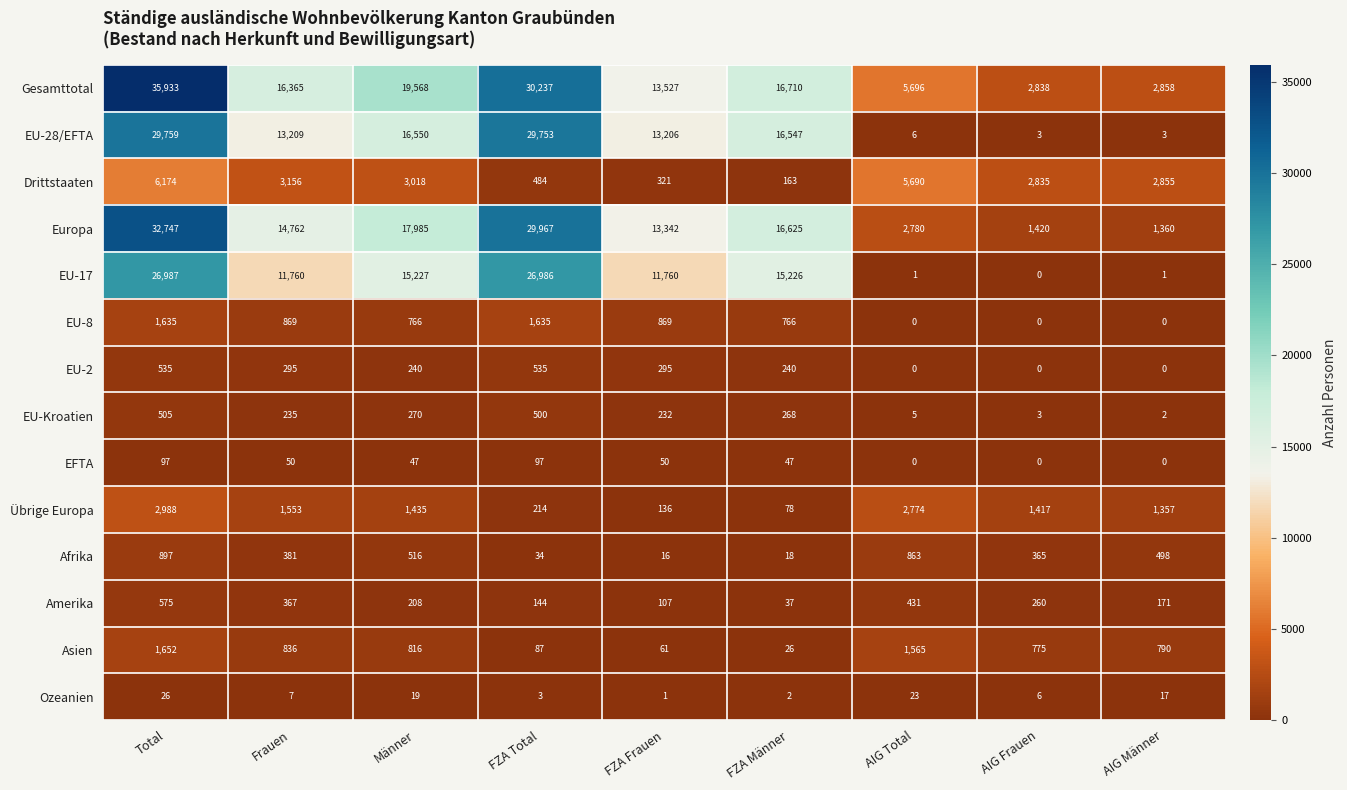

Rank the categories by Asien value from highest to lowest.

Total, AIG Total, Frauen, Männer, AIG Männer, AIG Frauen, FZA Total, FZA Frauen, FZA Männer